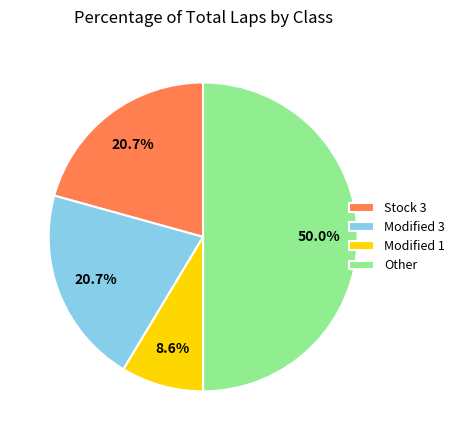

What is the largest slice in the pie chart?

Other